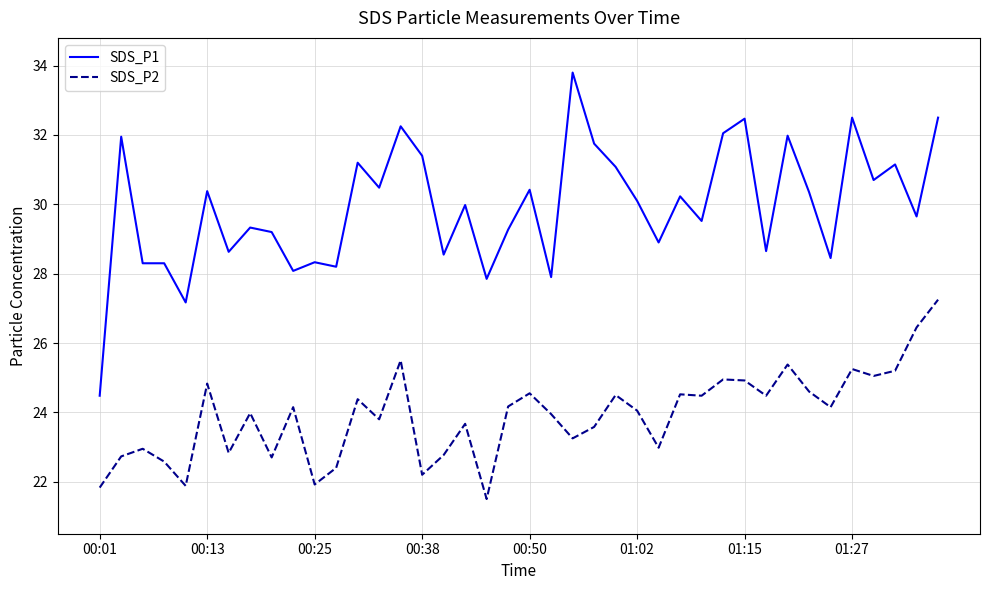

True or false: SDS_P1 and SDS_P2 cross at least once.

False